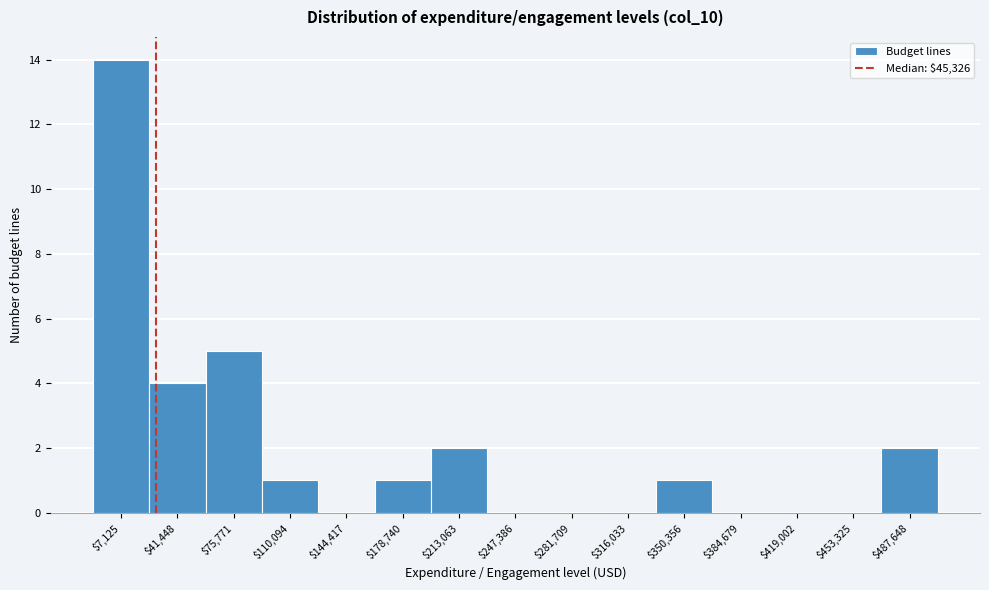

The value at $384,679 is -5. True or false?

False